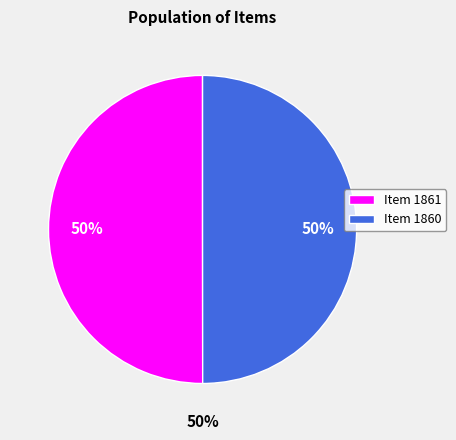

Do Item 1861 and Item 1860 together represent more than half of the pie?

Yes